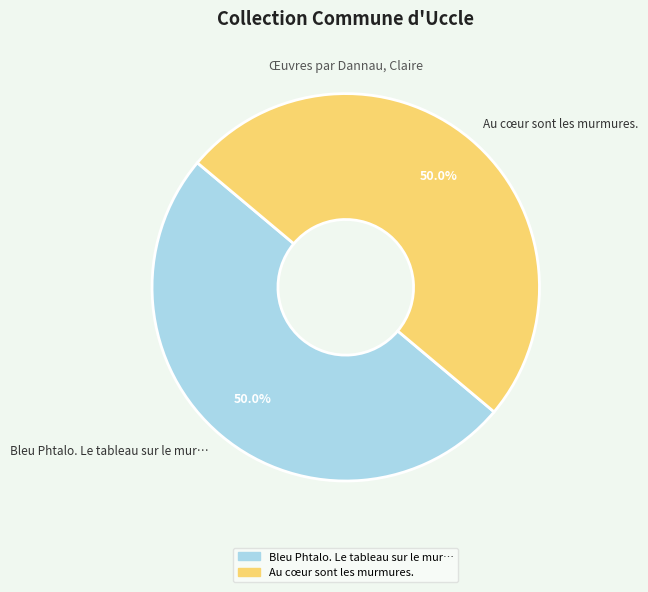

Do Bleu Phtalo. Le tableau sur le mur… and Au cœur sont les murmures. together represent more than half of the pie?

Yes